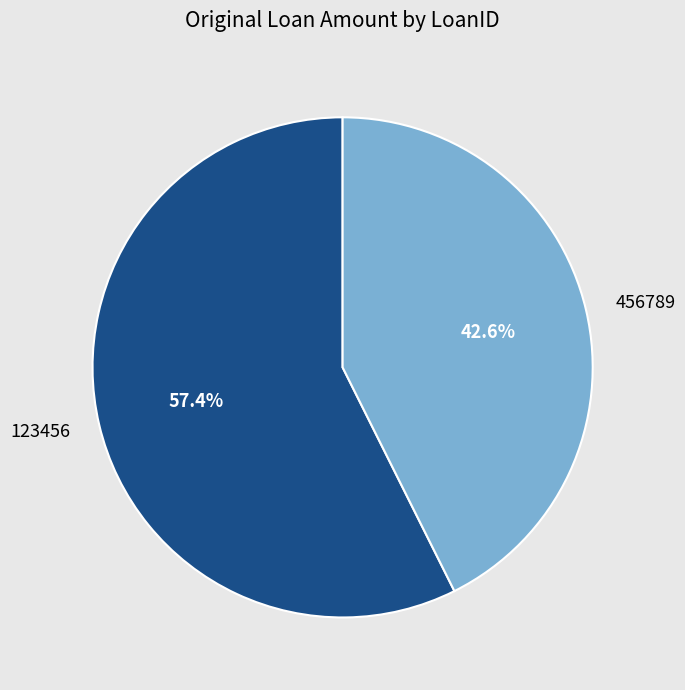

To the nearest percent, what is the combined percentage of 123456 and 456789?

100%